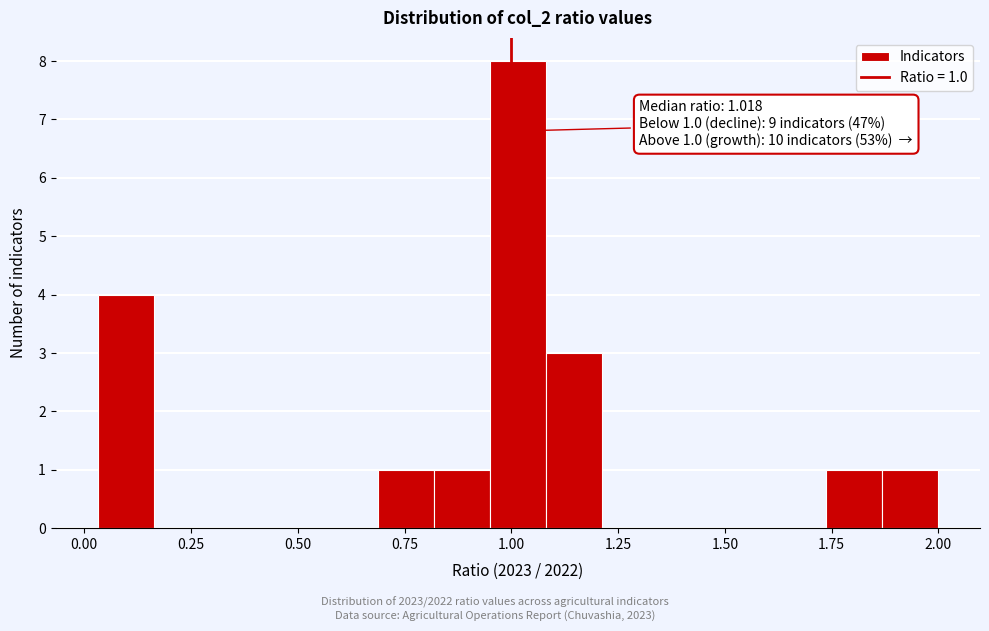

Around what value on the x-axis is the tallest bar? Give the approximate position of its centre, as read against the axis.

1.00